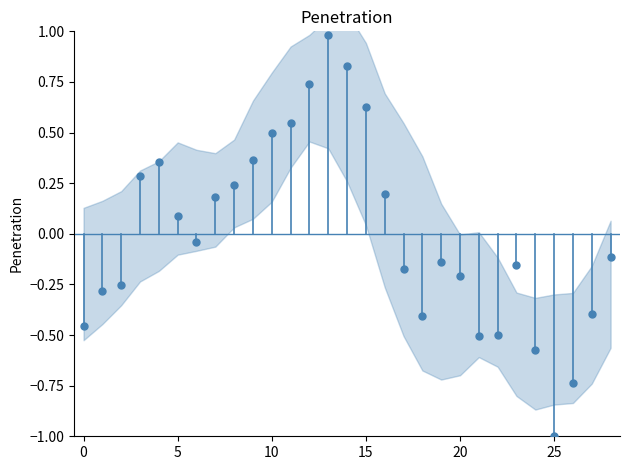

What is the range of Y values (max minus min)?

2.0